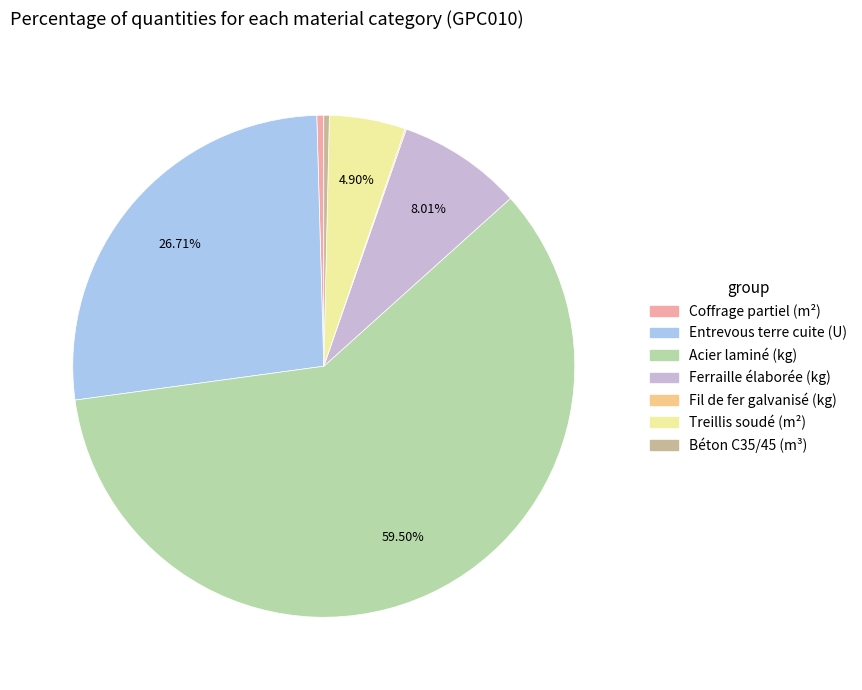

Is Acier laminé (kg) the majority of the pie?

Yes